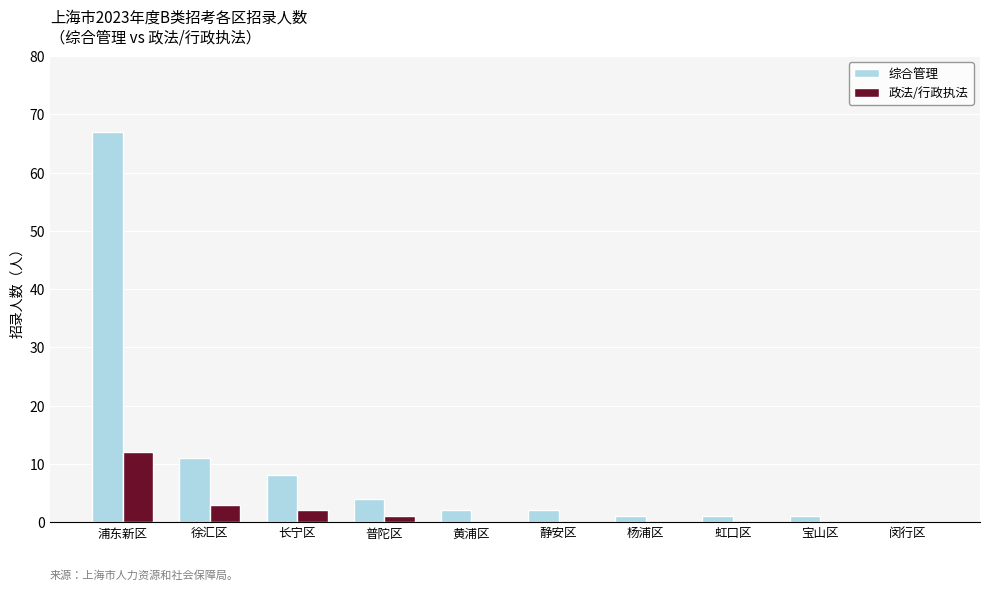

How many groups of bars are there?

10